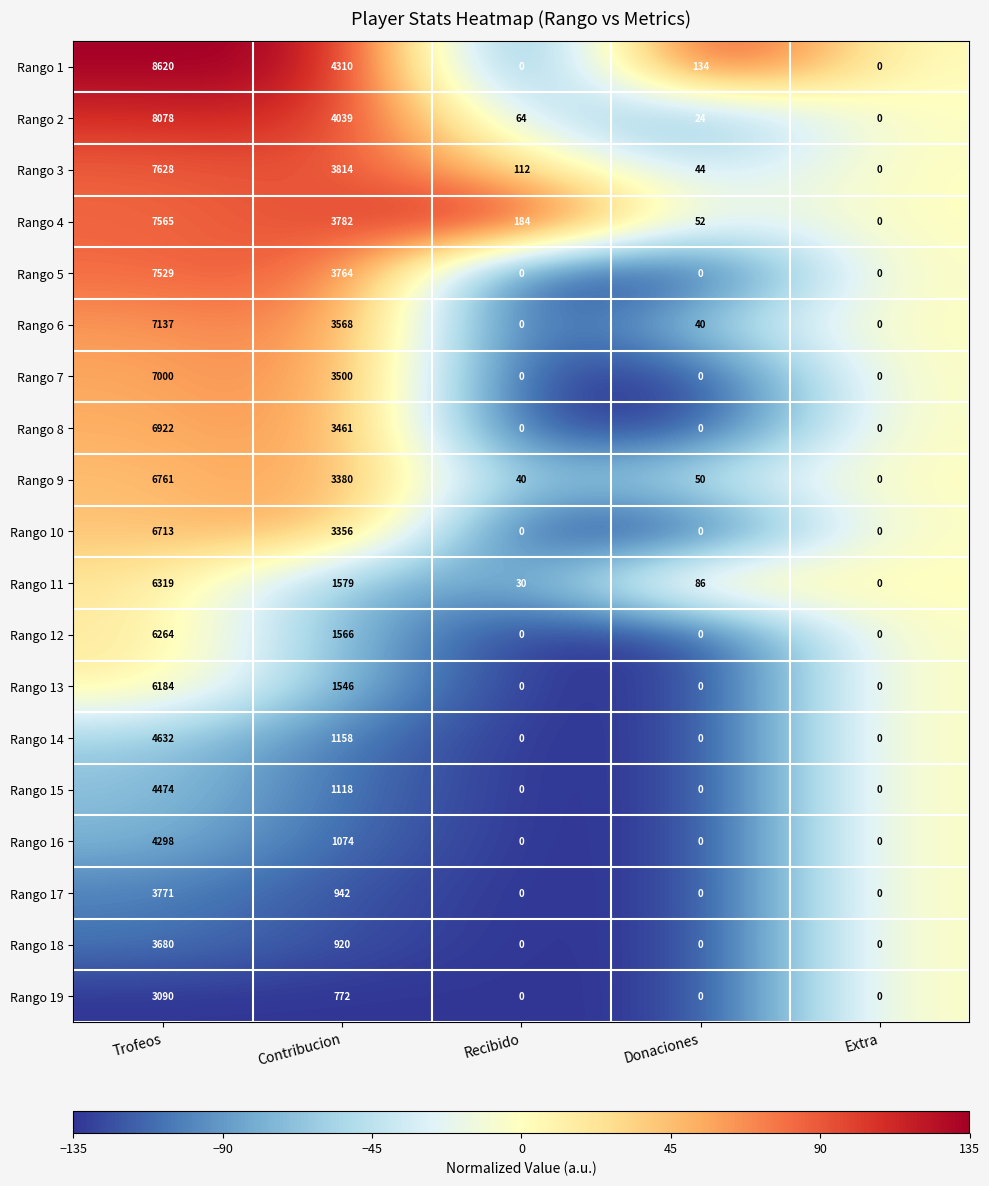

Which series changed the most between Trofeos and Contribucion?

Rango 11